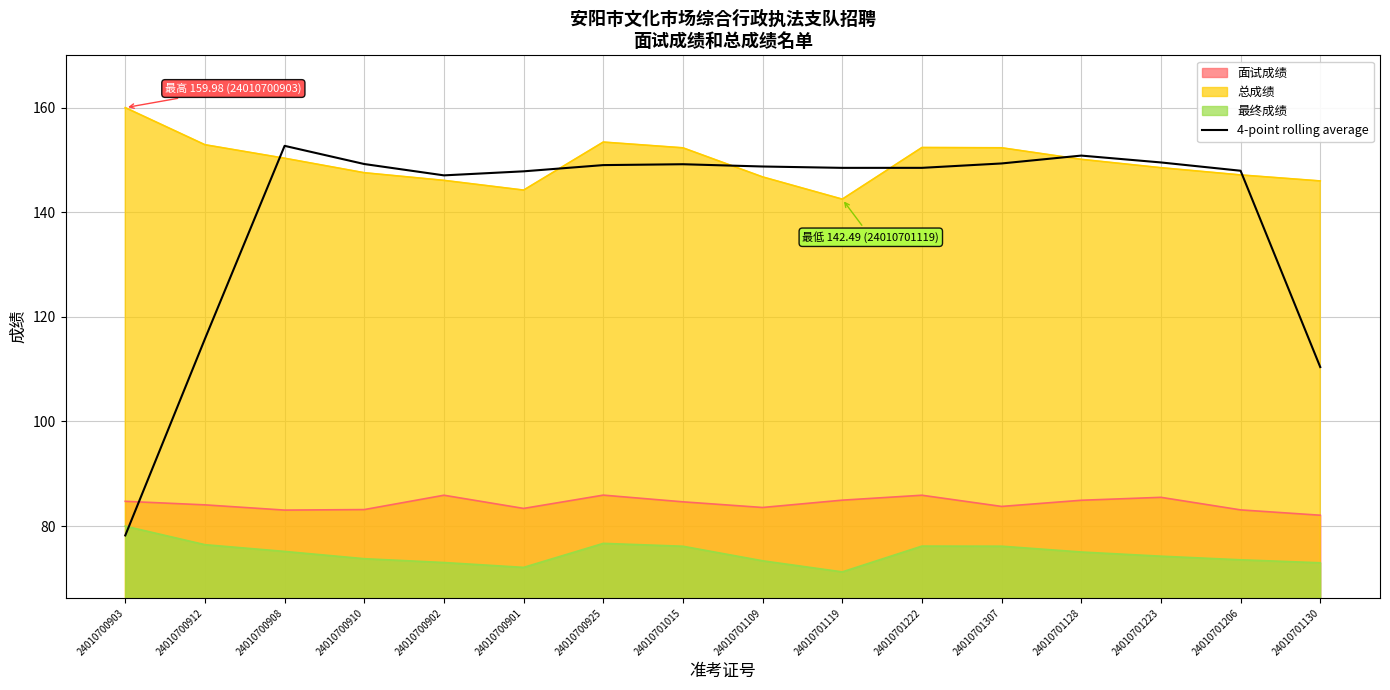

What is the spread (max minus min) of values at 24010701119?

77.2